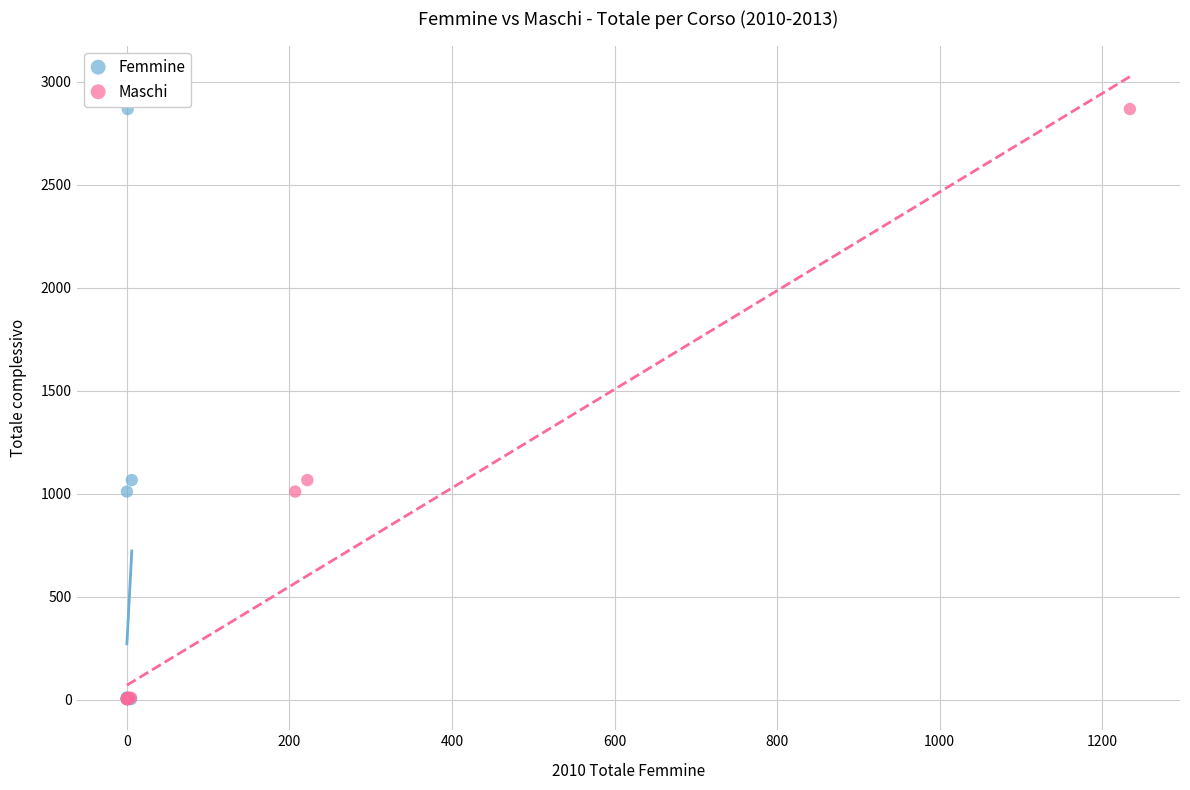

What are all the series names shown in the legend?

Femmine, Maschi